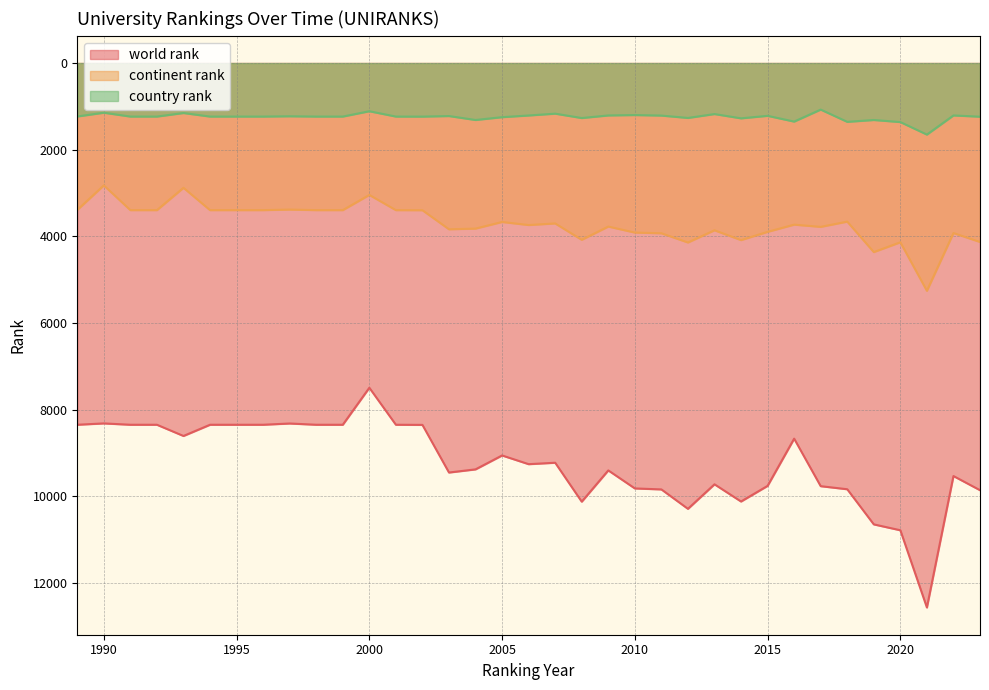

What is the difference between the continent rank values at 2012 and 2022?

218